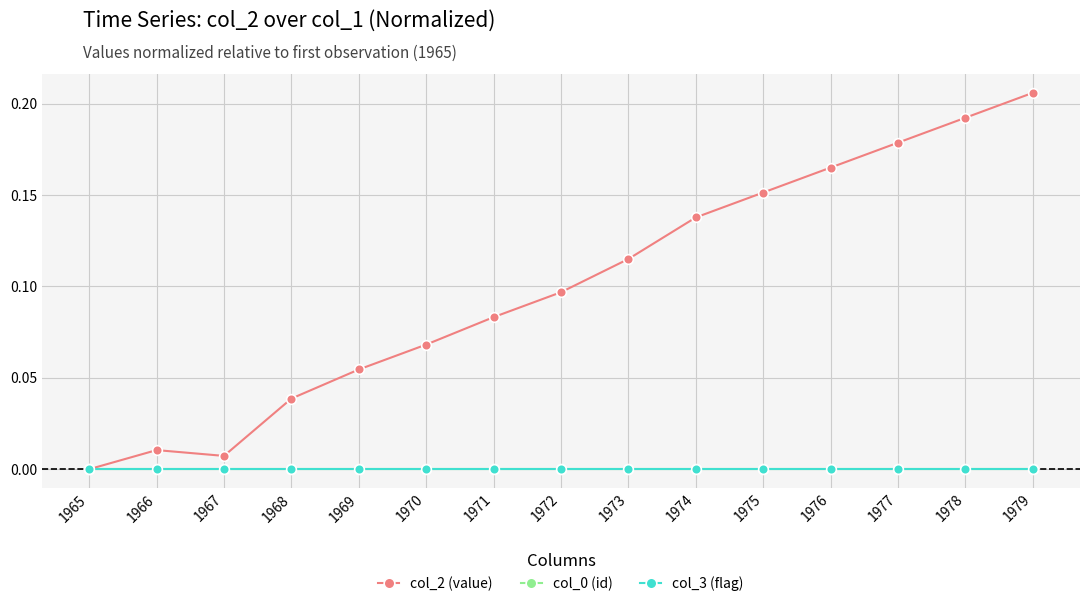

Is this an area chart (filled region under the line)?

No